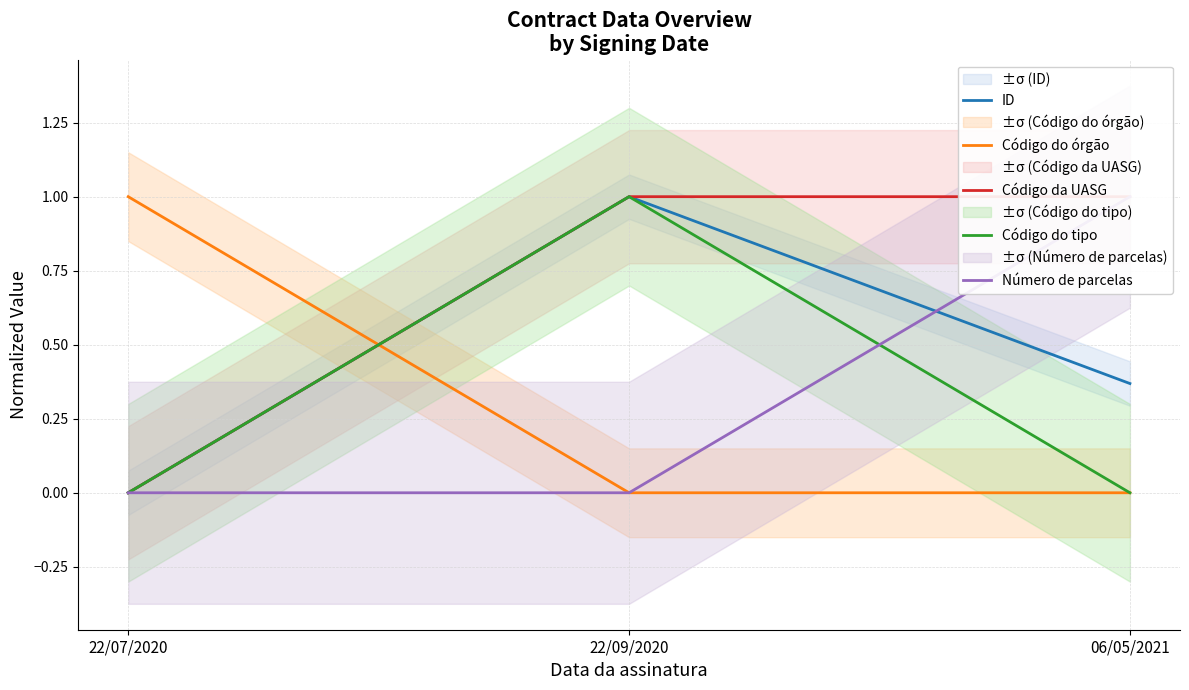

True or false: Número de parcelas has a value of -0.3 at 22/07/2020.

False